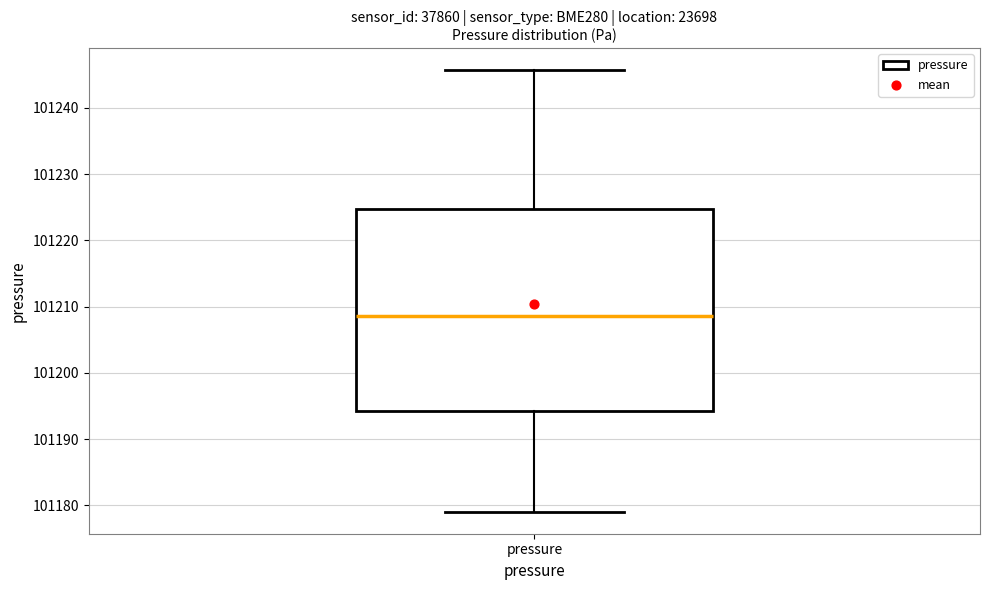

Read this box plot against the y-axis: the position of the median line, the range covered by the box, and the ends of both whiskers. The values are not printed on the chart, so give them approximately, as read against the axis.

median 101209, box 101194 to 101225, whiskers 101179 to 101246